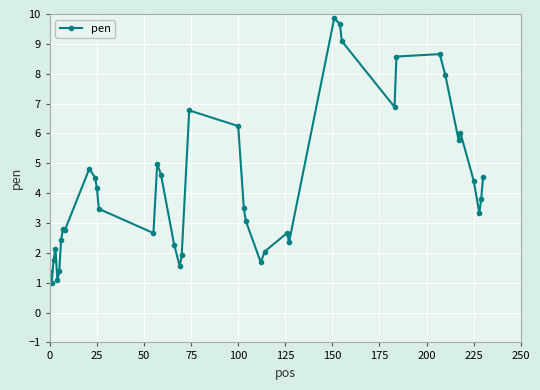

What is the value of the 4th point from the left?

2.1